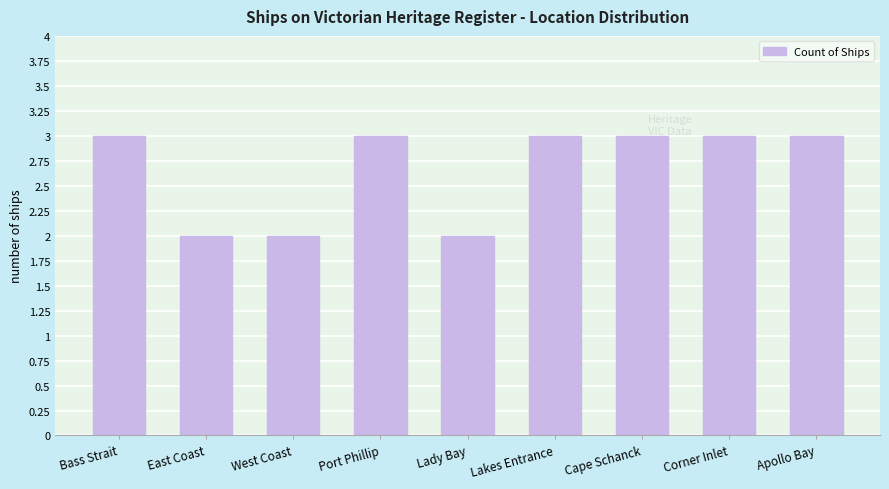

What is the minimum value shown in the chart?

2